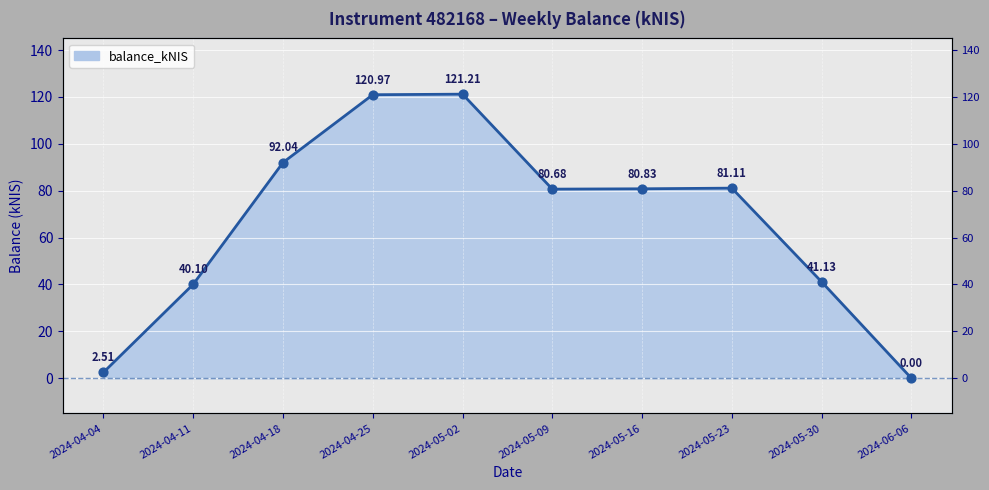

Approximately how many times larger is the value at 2024-05-23 compared to 2024-05-16?

1.0